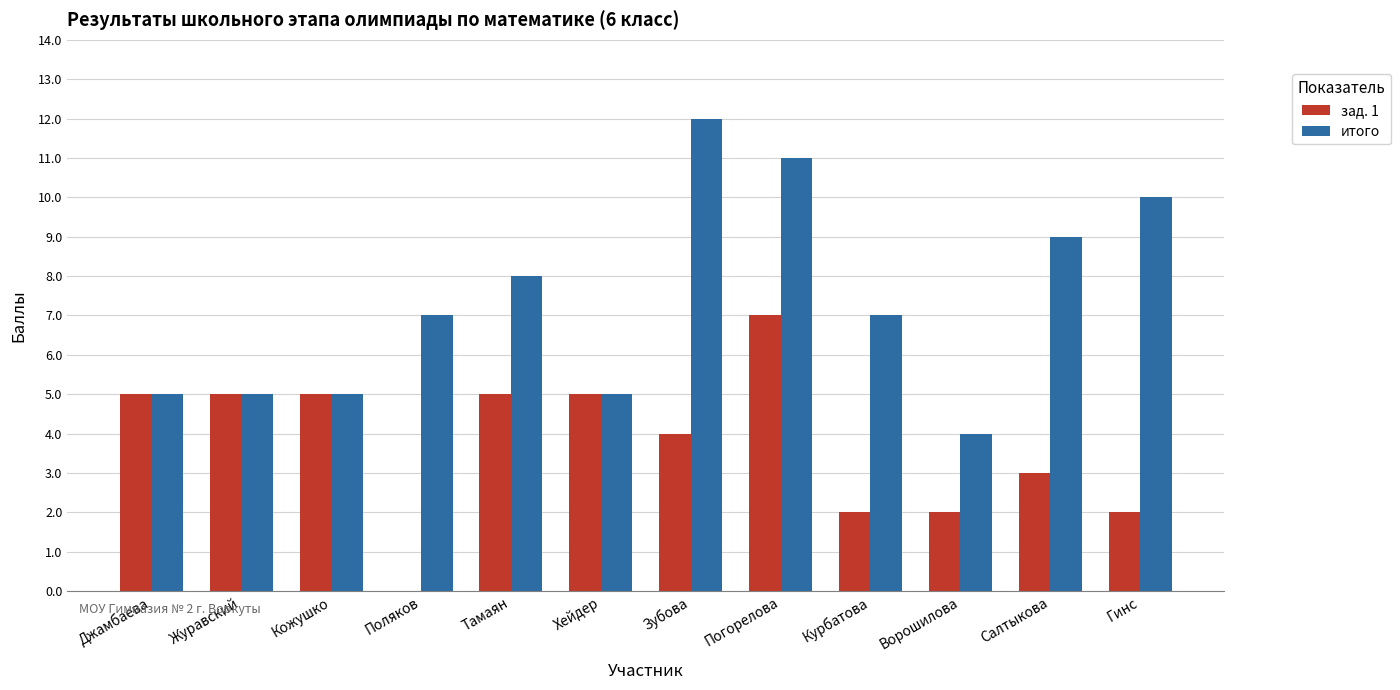

Which series changed the most between Поляков and Погорелова?

зад. 1